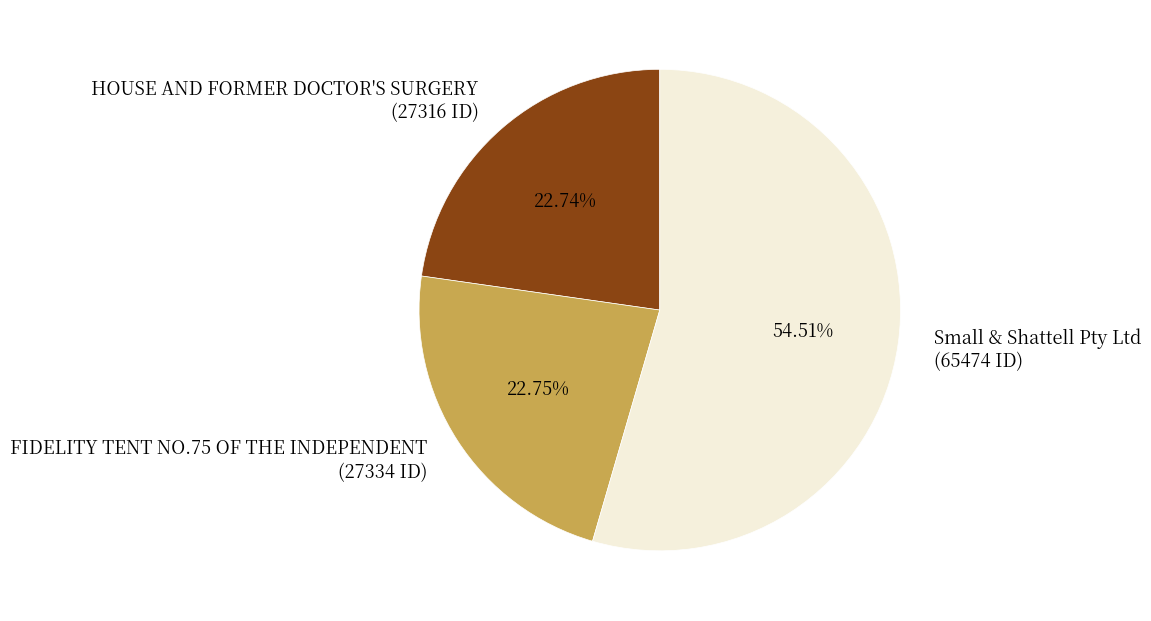

To the nearest percent, what is the average slice percentage?

33%